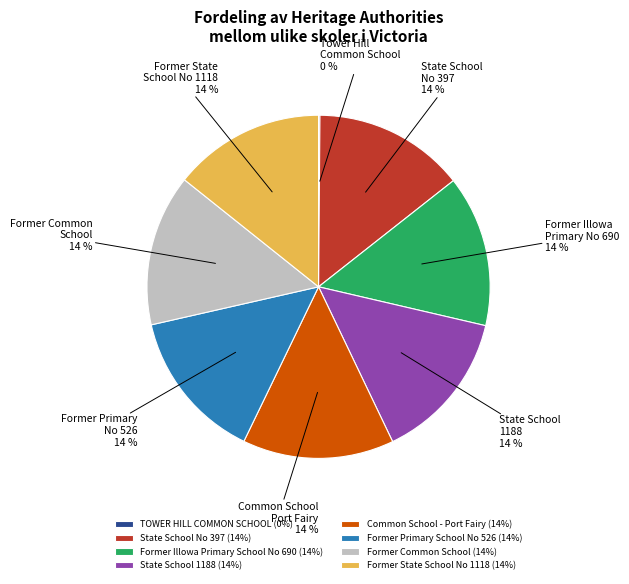

True or false: Former Illowa Primary School No 690 (14%) accounts for 14% of the total.

True